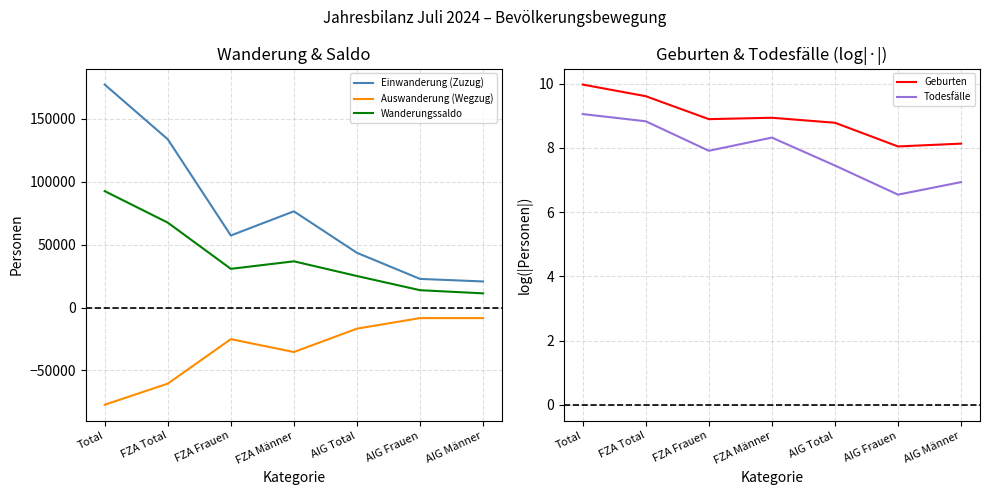

True or false: Todesfälle has a value of 7.5 at AIG Total.

True